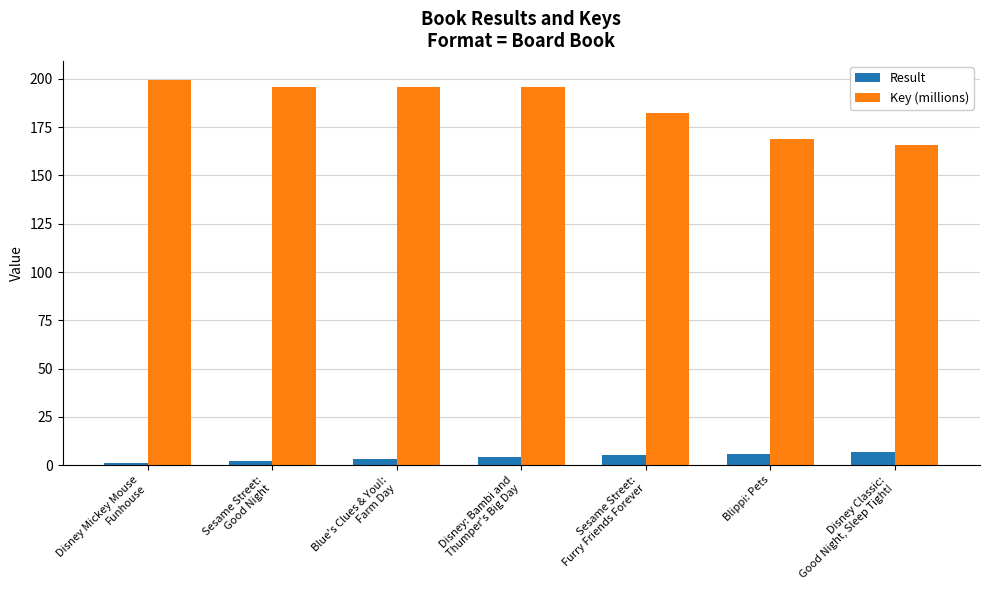

Which series has the largest total across all categories?

Key (millions)